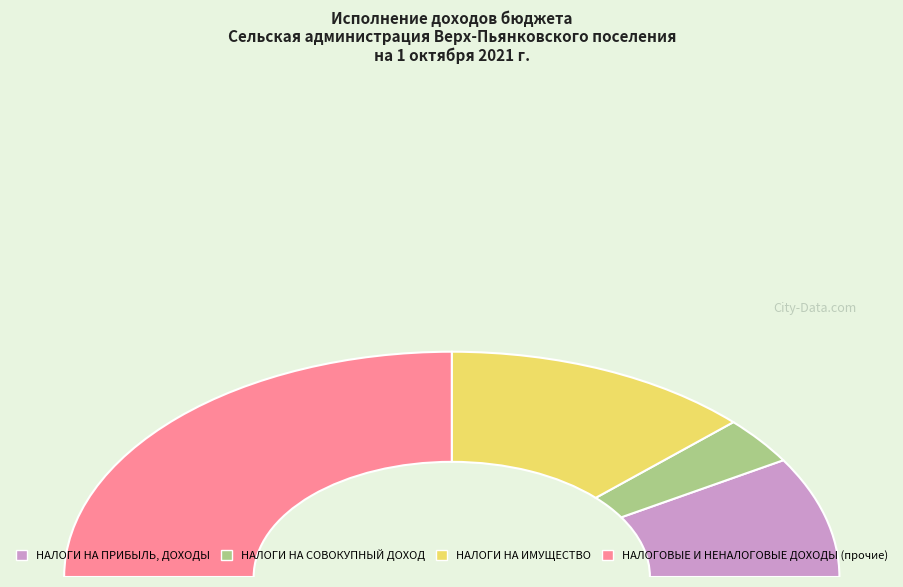

To the nearest percent, what portion does НАЛОГИ НА СОВОКУПНЫЙ ДОХОД represent?

7%